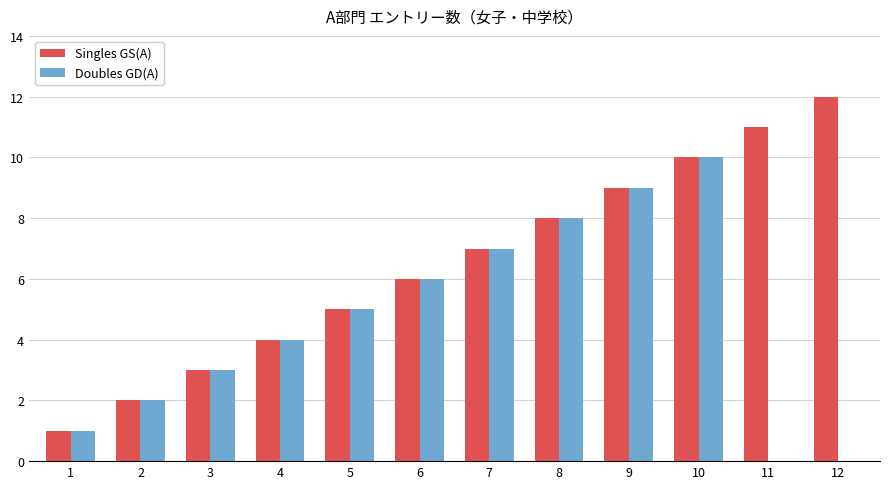

How many distinct data groups are displayed?

2